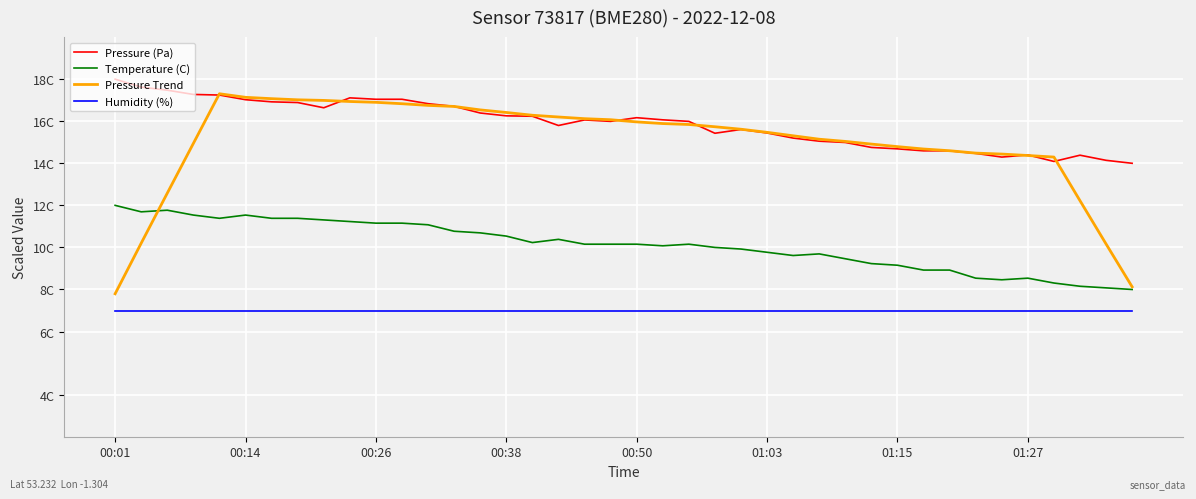

What are all the series names shown in the legend?

Pressure (Pa), Temperature (C), Pressure Trend, Humidity (%)